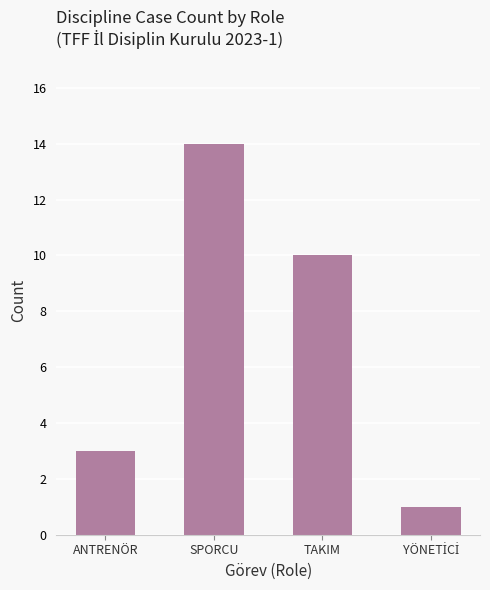

True or false: the data shows 14 at SPORCU.

True